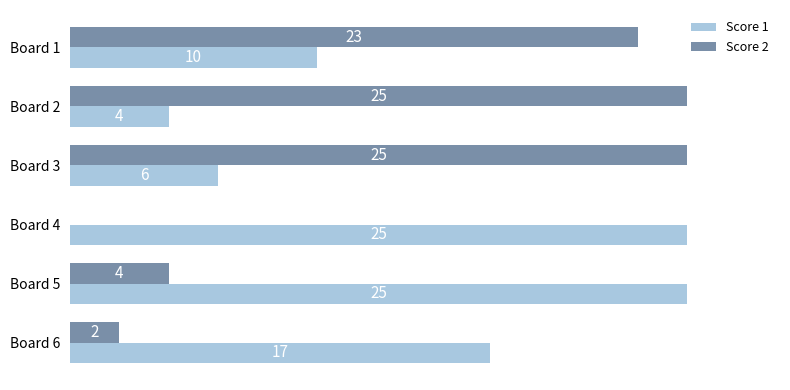

Between Board 4 and Board 5, which series saw the biggest shift?

Score 2